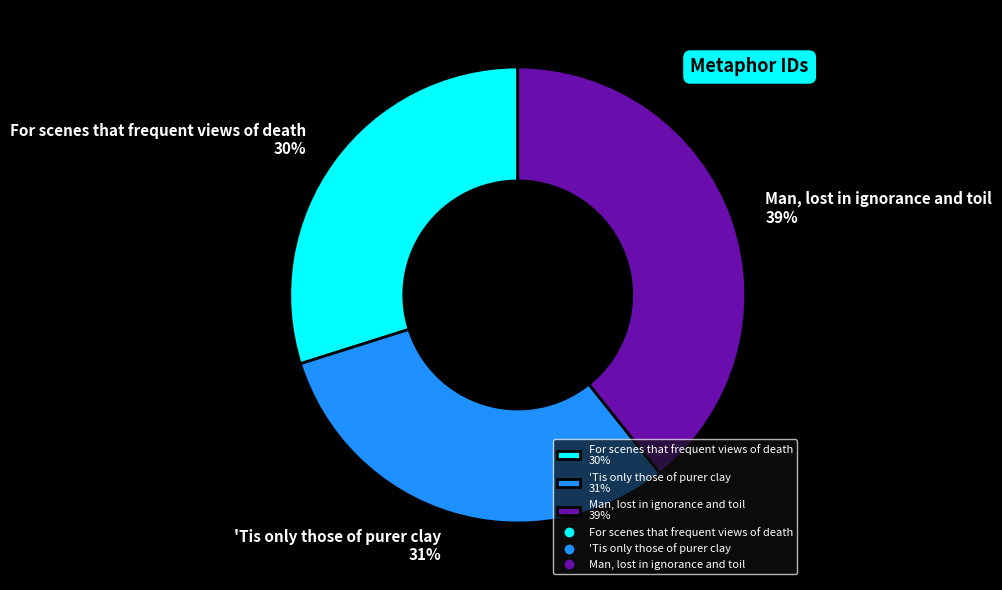

To the nearest percent, what is the difference between the largest and smallest slice percentages?

9%